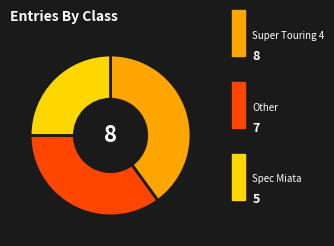

How many segments does this pie chart have?

3